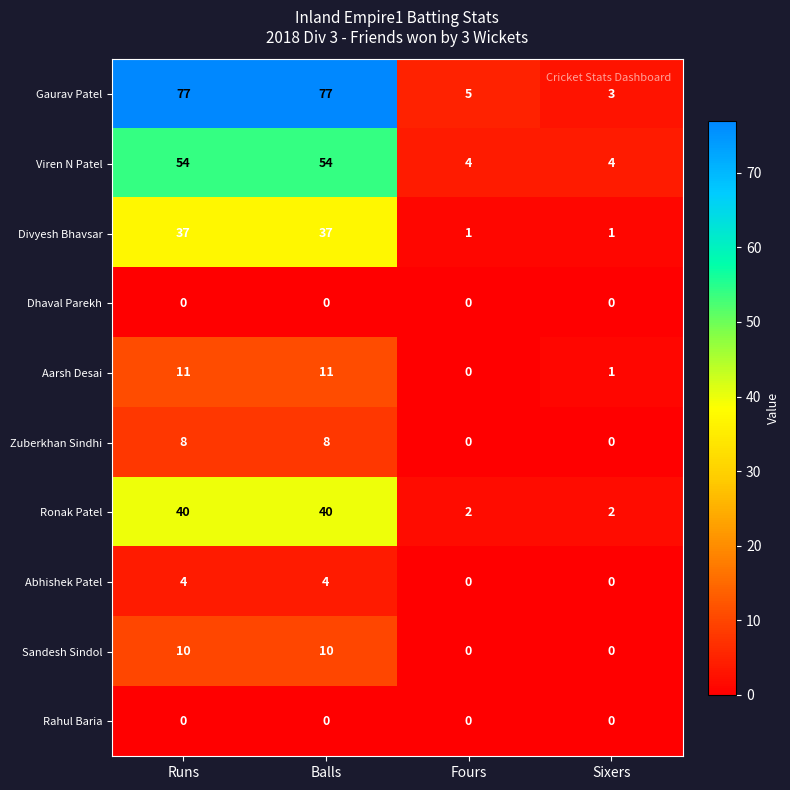

How many Ronak Patel values are between 2 and 40?

4